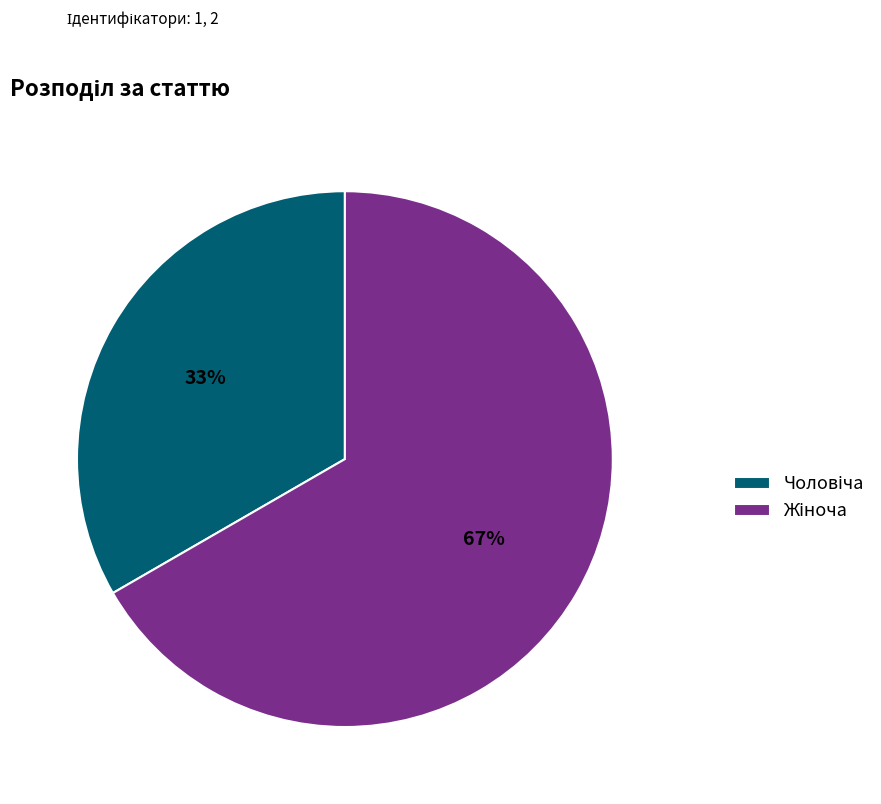

Does any single category account for the majority?

Yes